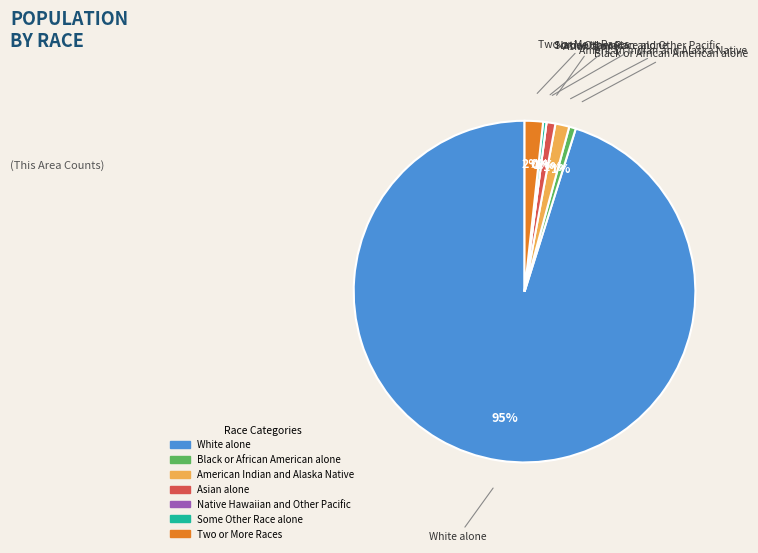

Is there a majority slice in this chart?

Yes